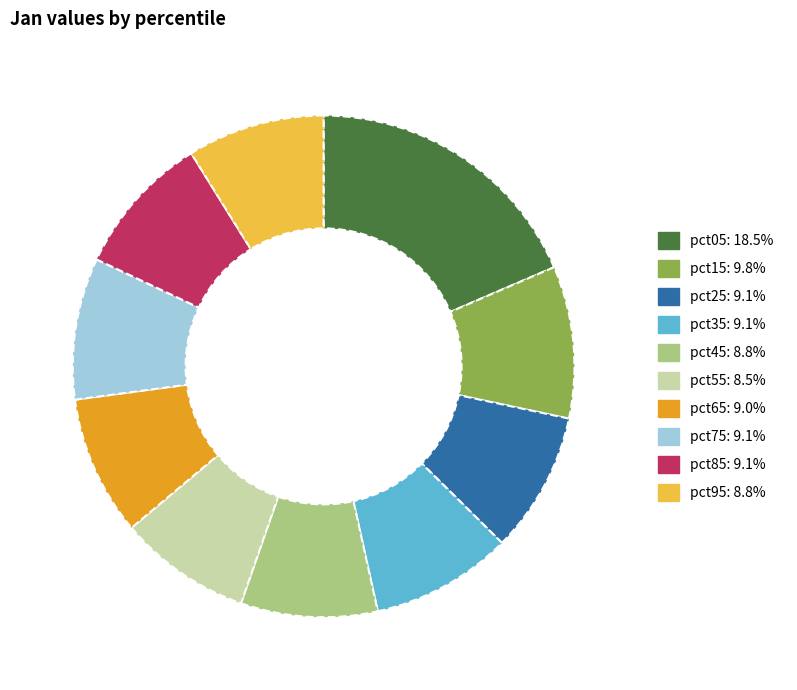

Is there any slice that represents more than half of the pie?

No